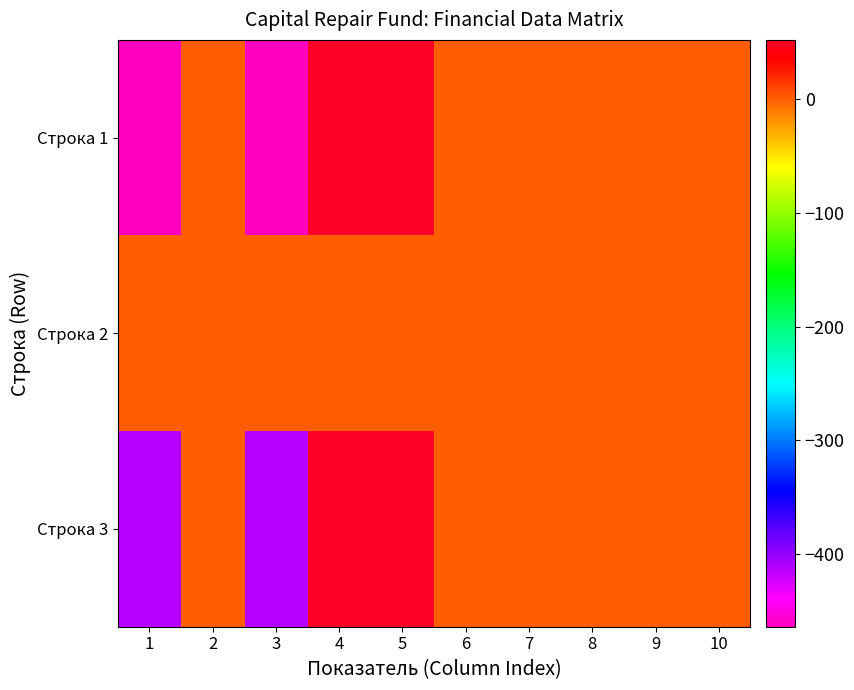

Which series changed the most between 5 and 10?

Строка 1